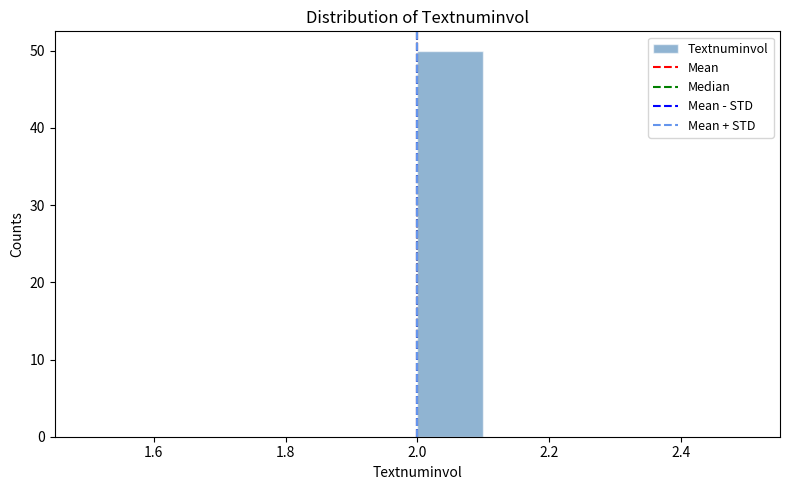

Reading left to right, list every bar in this chart as the range it spans on the x-axis followed by its height. The values are not printed on the chart, so give them approximately, as read against the axis.

1.5 to 1.6: 0
1.6 to 1.7: 0
1.7 to 1.8: 0
1.8 to 1.9: 0
1.9 to 2.0: 0
2.0 to 2.1: 50
2.1 to 2.2: 0
2.2 to 2.3: 0
2.3 to 2.4: 0
2.4 to 2.5: 0